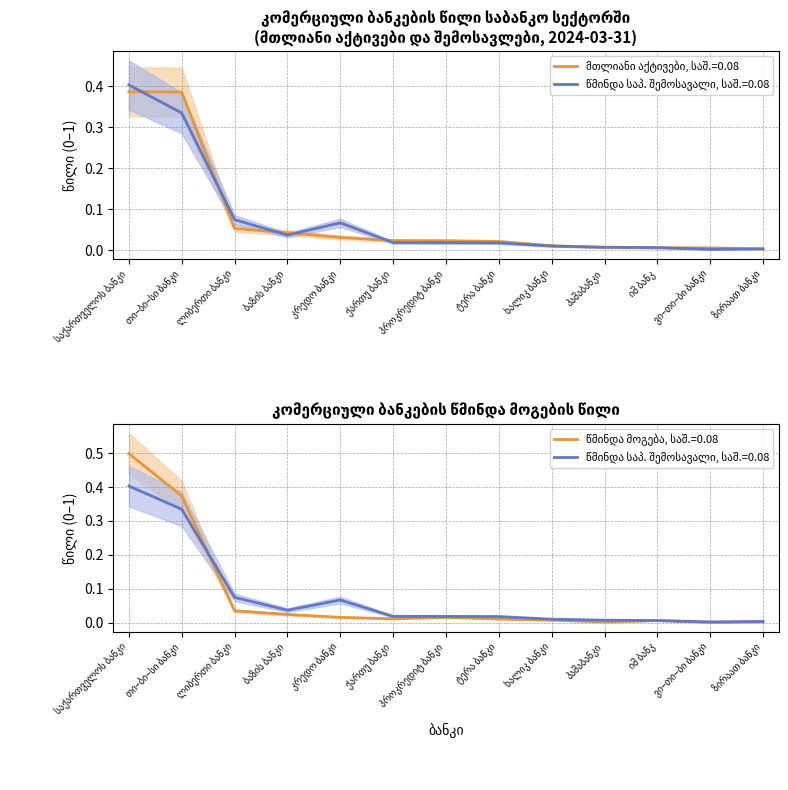

What are all the series names shown in the legend?

მთლიანი აქტივები (წილი), წმინდა საპროცენტო შემოსავალი (წილი), წმინდა მოგება (წილი)